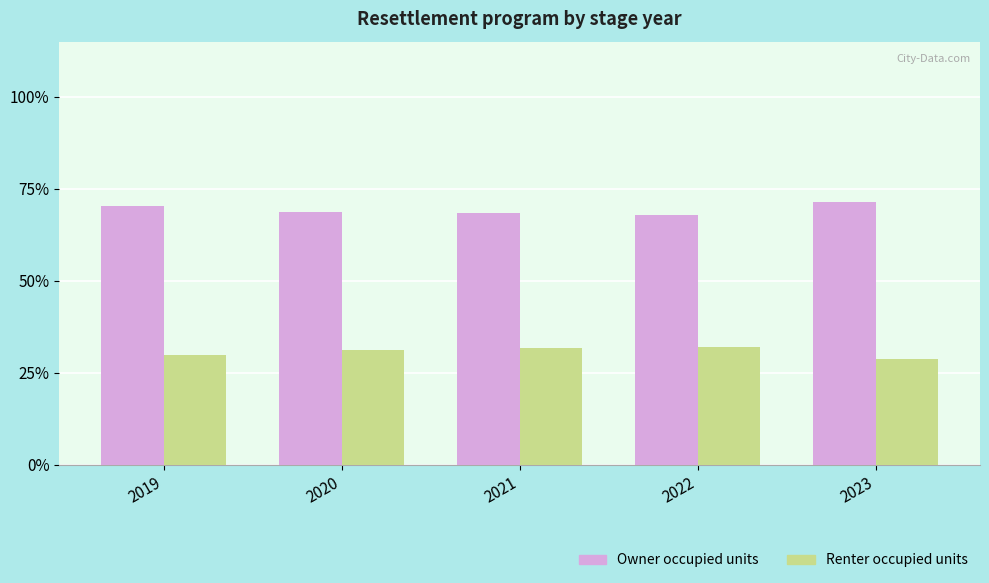

Rank the series by their average value, from lowest to highest.

Renter occupied units, Owner occupied units